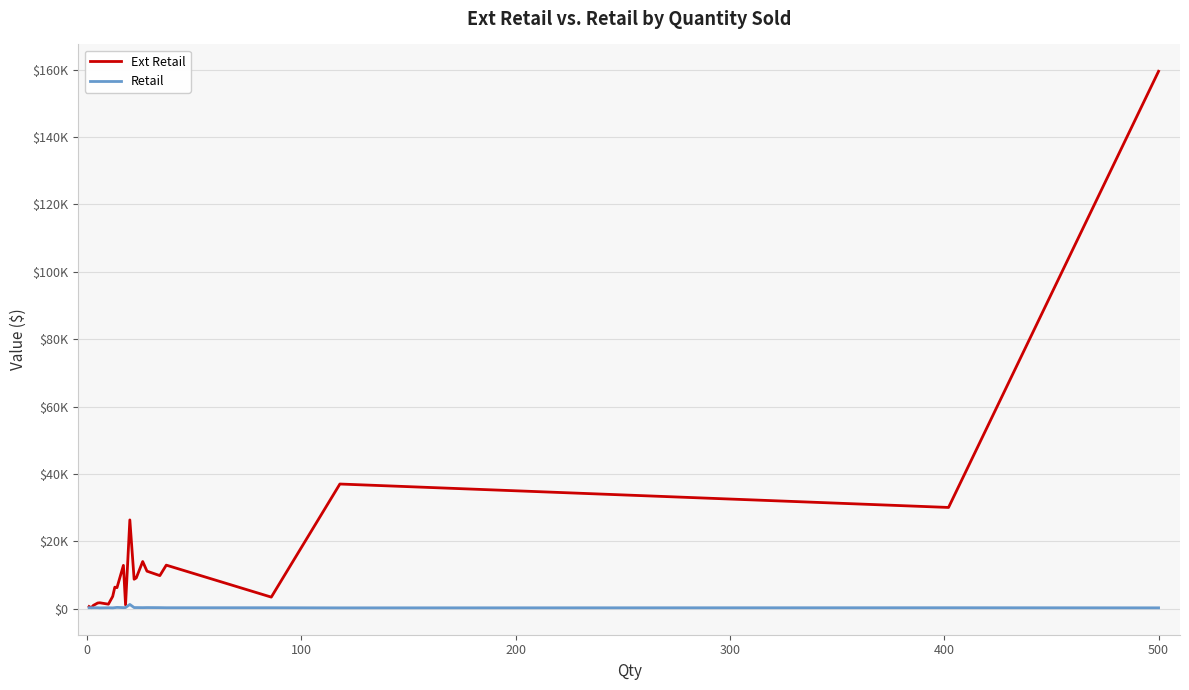

Does the chart have visible grid lines?

Yes